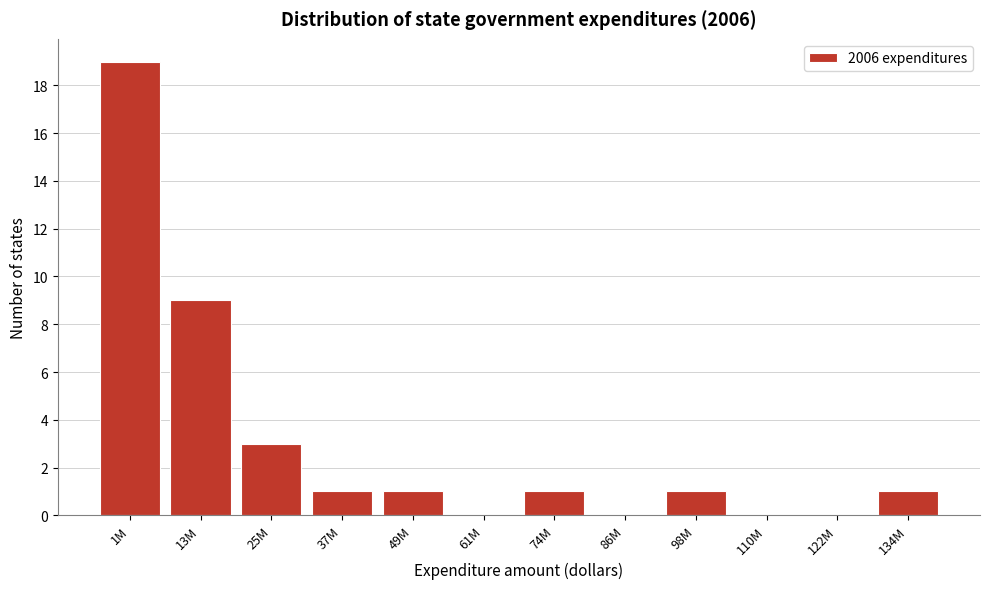

Reading left to right, list all the values displayed in this chart.

1M=19	13M=9	25M=3	37M=1	49M=1	61M=0	74M=1	86M=0	98M=1	110M=0	122M=0	134M=1